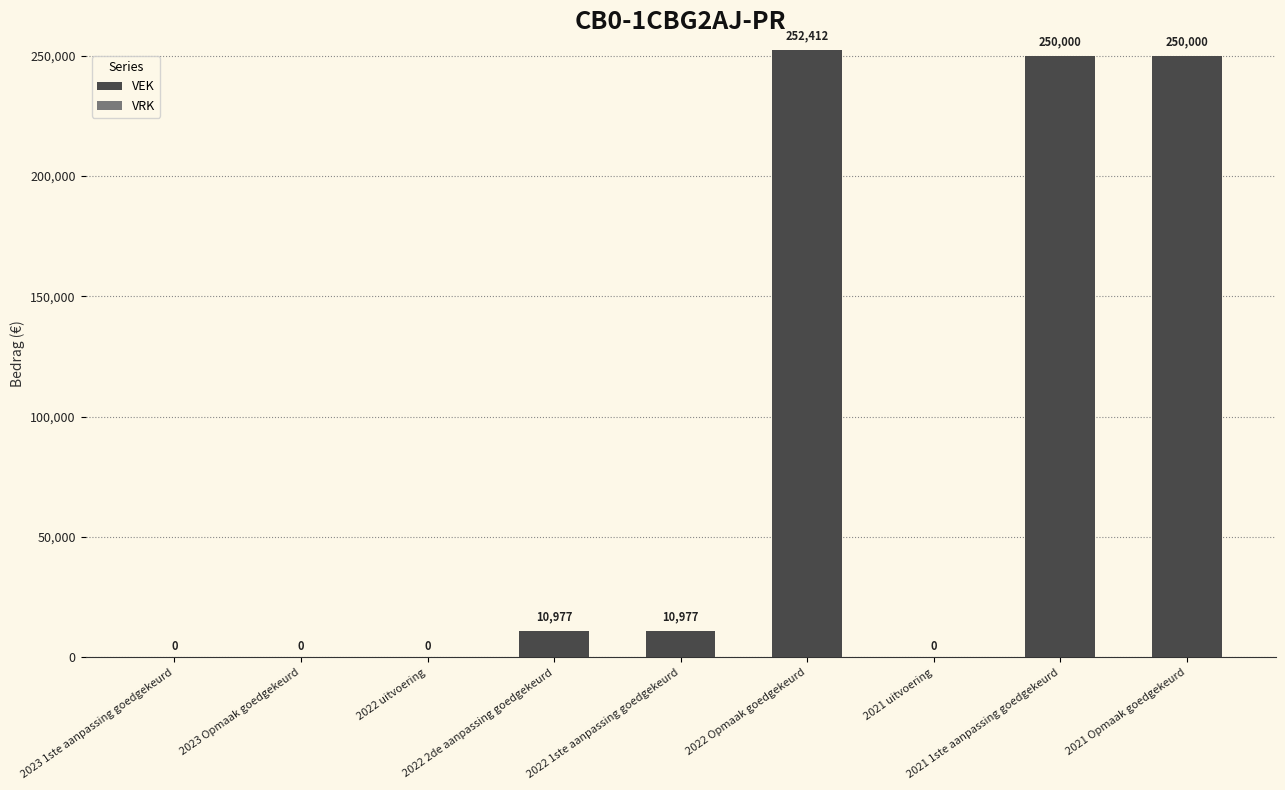

Count the number of categories in the chart.

9